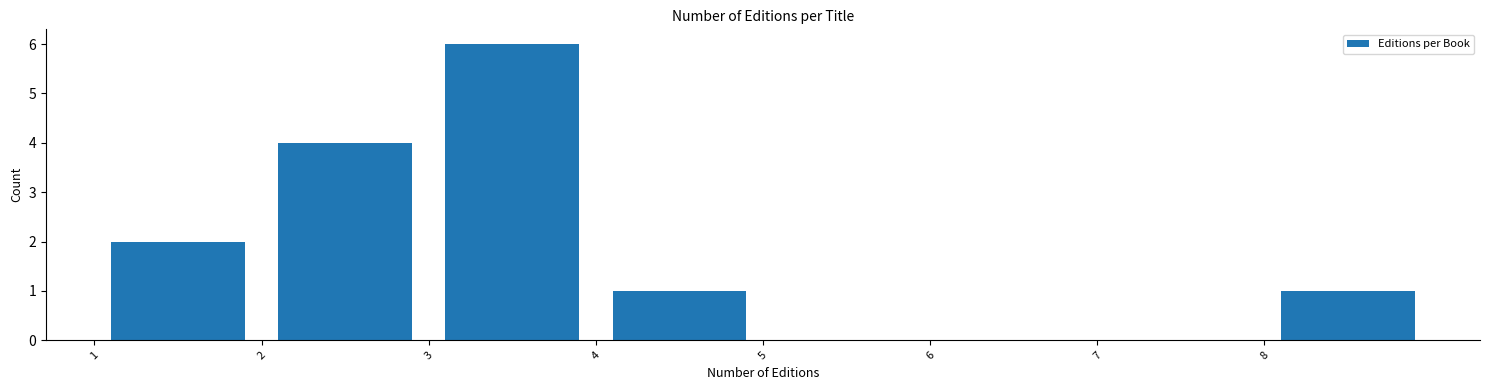

Over which range of the x-axis is the bar tallest?

3 to 4